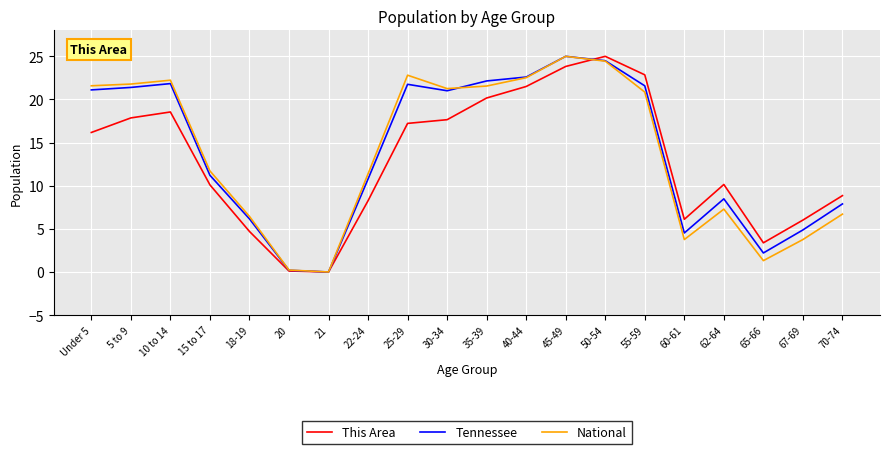

Which series changed the most between 30-34 and 55-59?

This Area